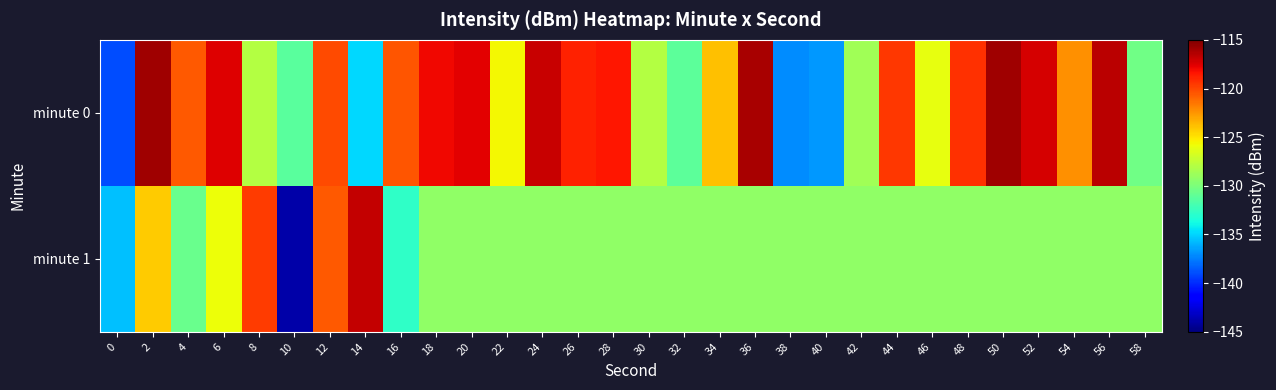

Which series has the largest total across all categories?

minute 0